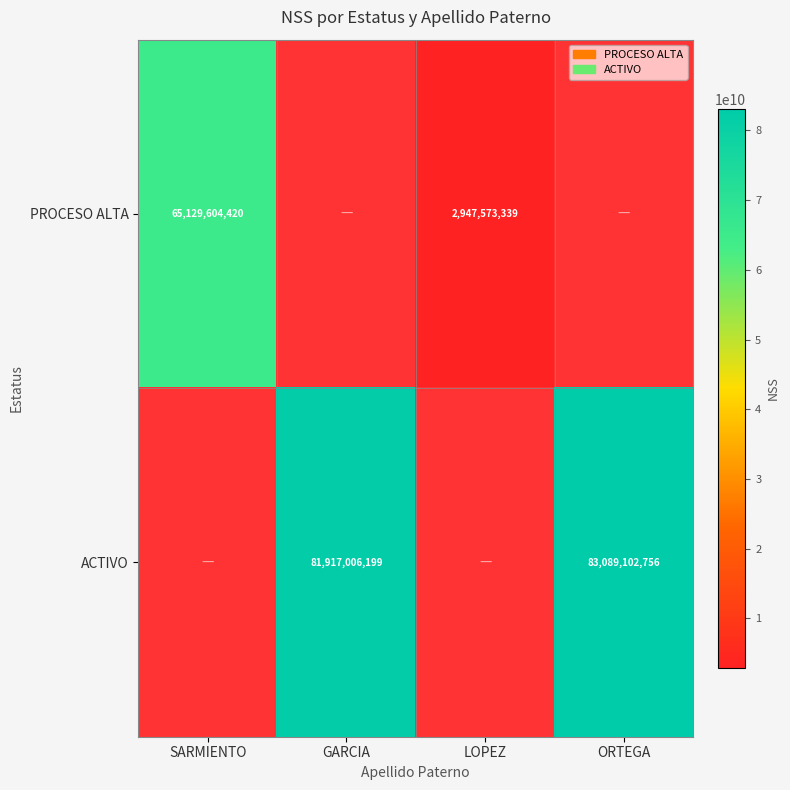

Between ORTEGA and SARMIENTO, which is larger?

SARMIENTO